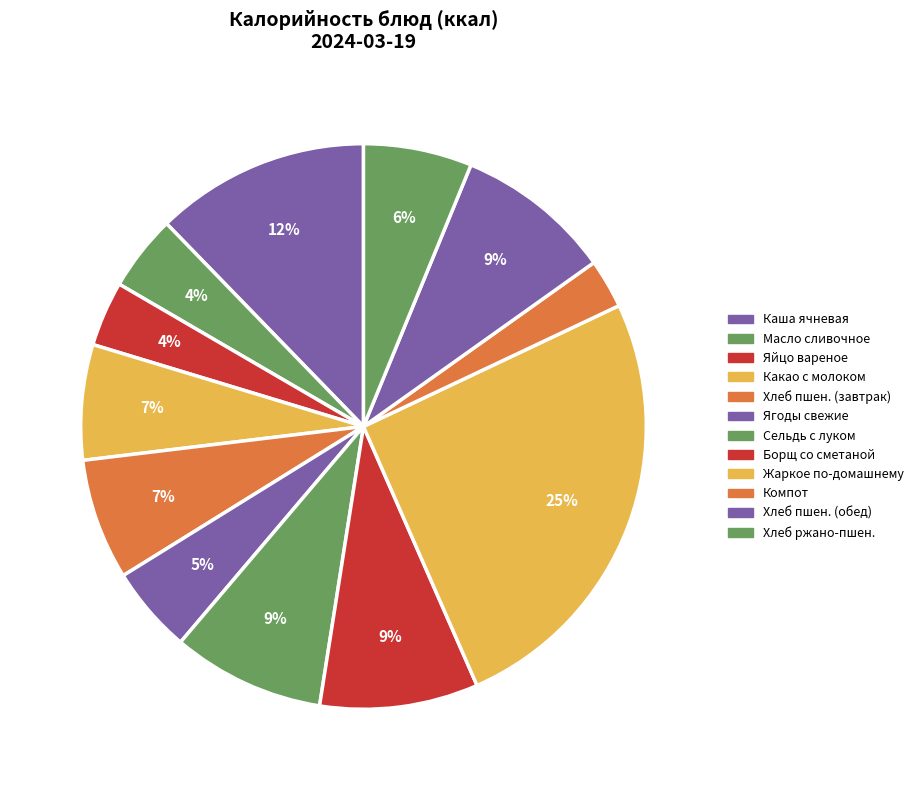

Which slice is the smallest?

Компот